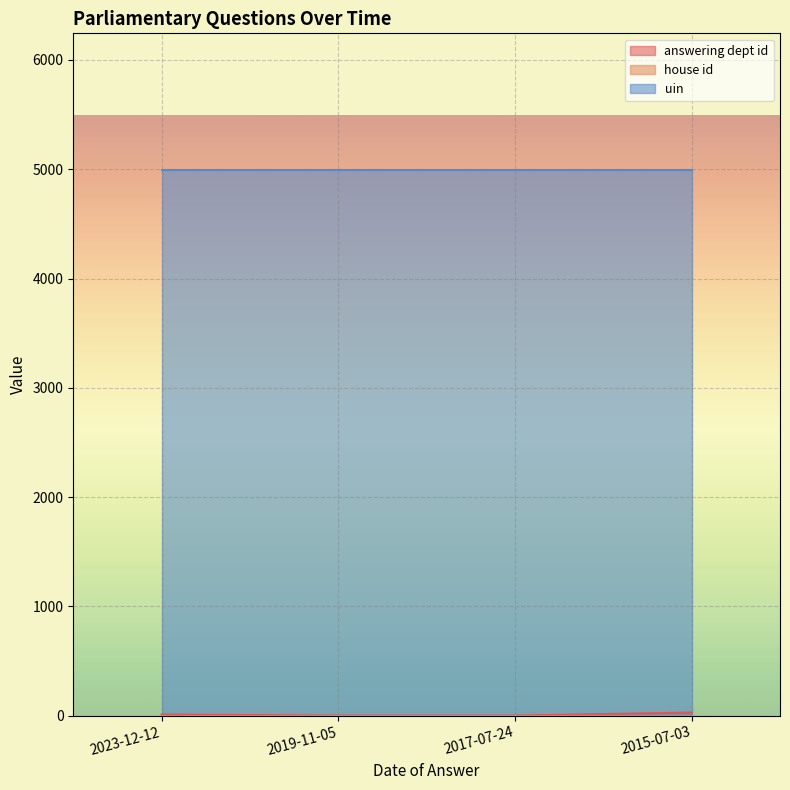

What is the value of the uin point at the 4th from the left?

4995